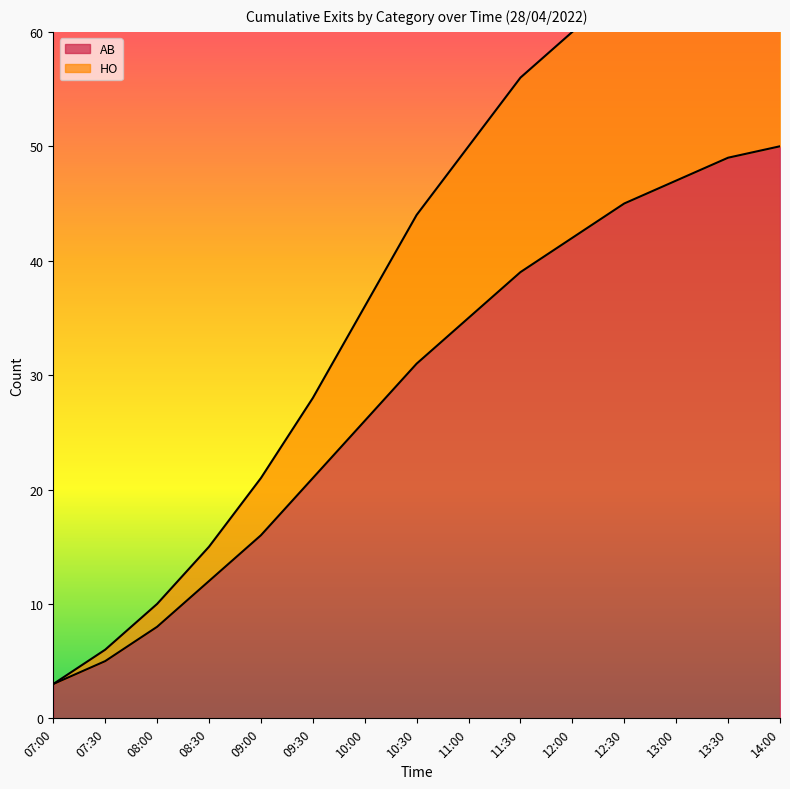

The value of AB at 10:00 is 26. True or false?

True